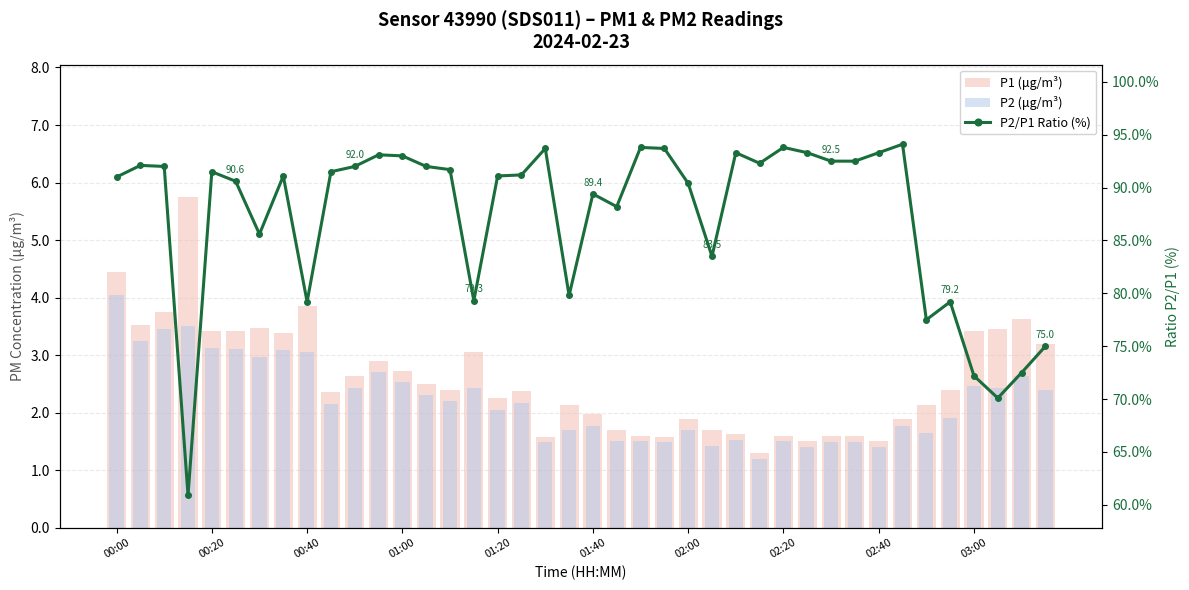

How many data points in P1 (μg/m³) are above 2?

25